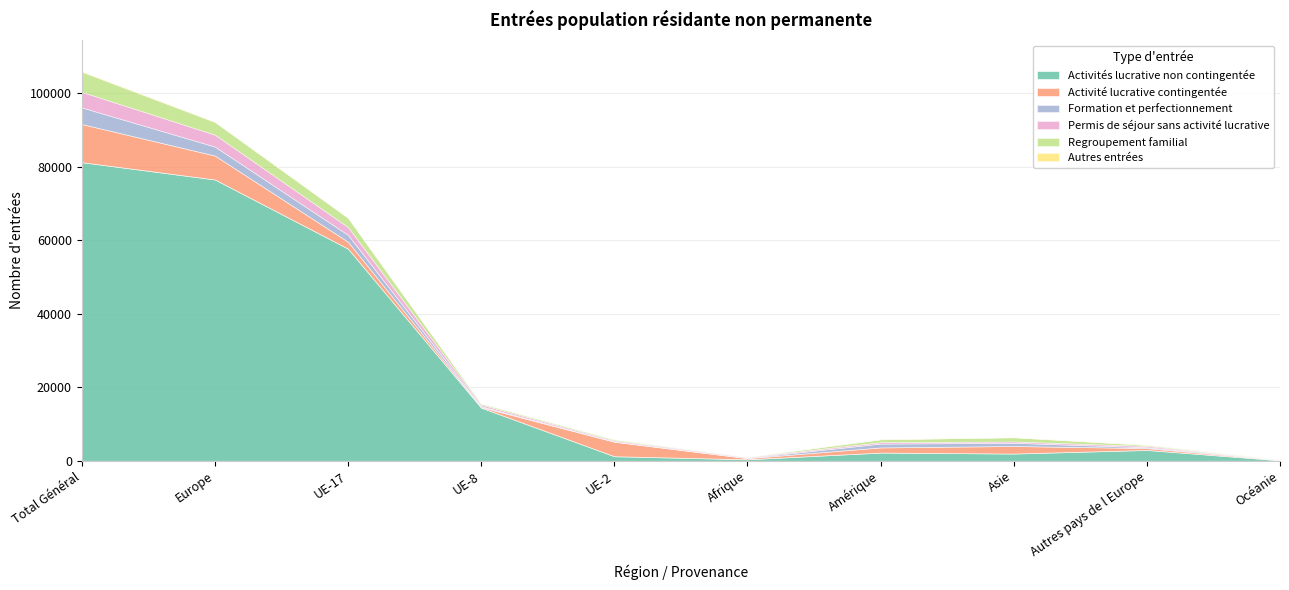

Rank the series by their maximum value, from highest to lowest.

Activités lucrative non contingentée, Activité lucrative contingentée, Regroupement familial, Formation et perfectionnement, Permis de séjour sans activité lucrative, Autres entrées